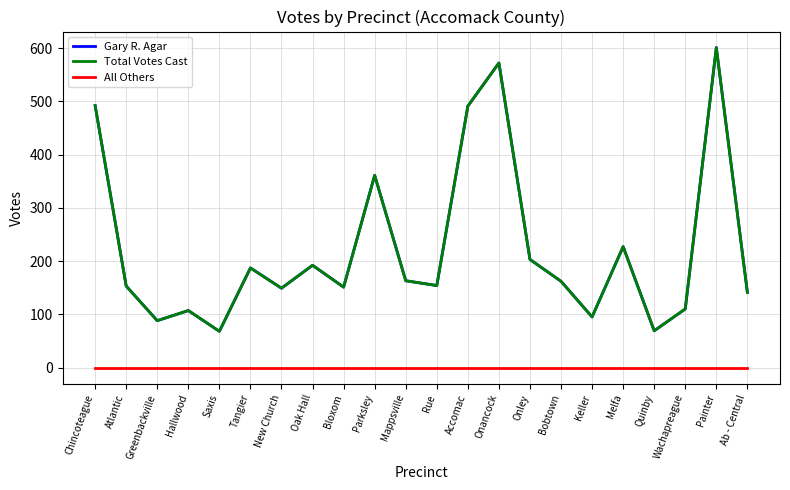

Reading left to right, what are all the values shown in this chart?

Gary R. Agar: 492	153	88	107	68	187	149	192	151	361	163	154	491	572	203	162	95	227	69	110	601	141
Total Votes Cast: 492	153	88	107	68	187	149	192	151	361	163	154	491	572	203	162	95	227	69	110	601	141
All Others: 0	0	0	0	0	0	0	0	0	0	0	0	0	0	0	0	0	0	0	0	0	0